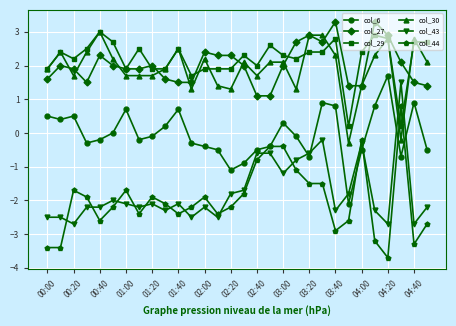

What is the value of the col_43 point at the 16th from the left?

-1.7